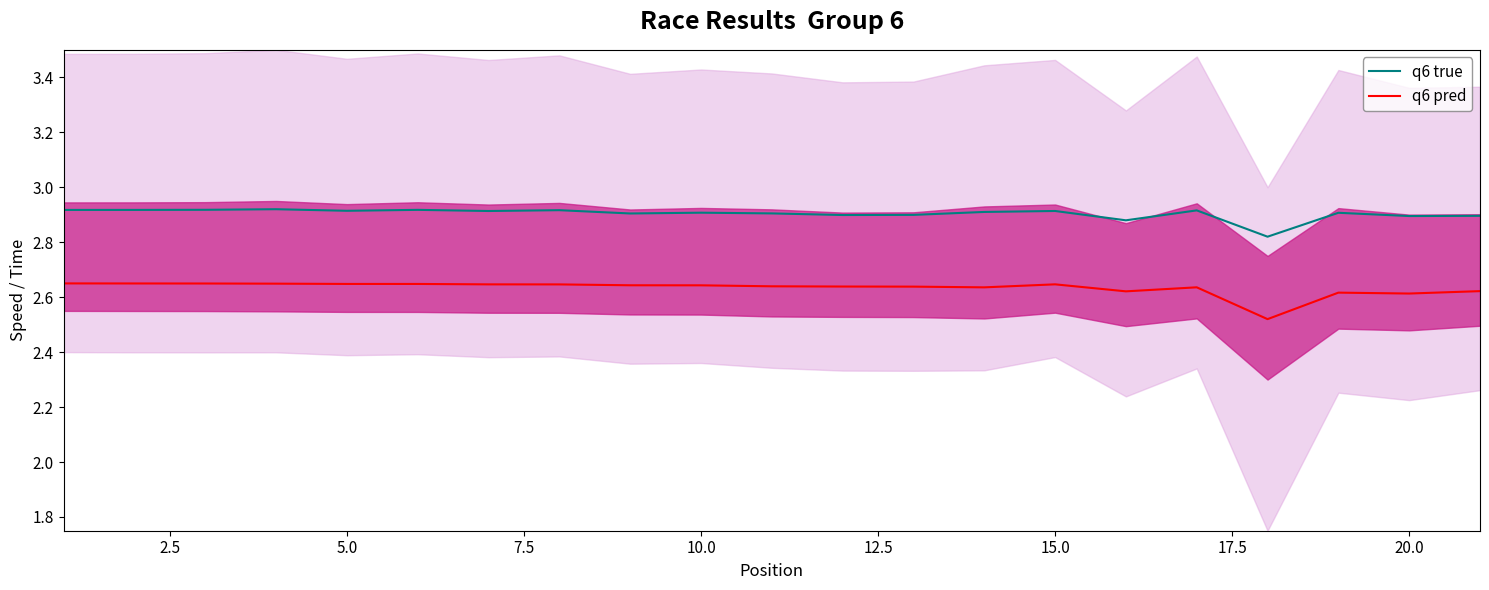

True or false: q6 pred and q6 true cross at least once.

False